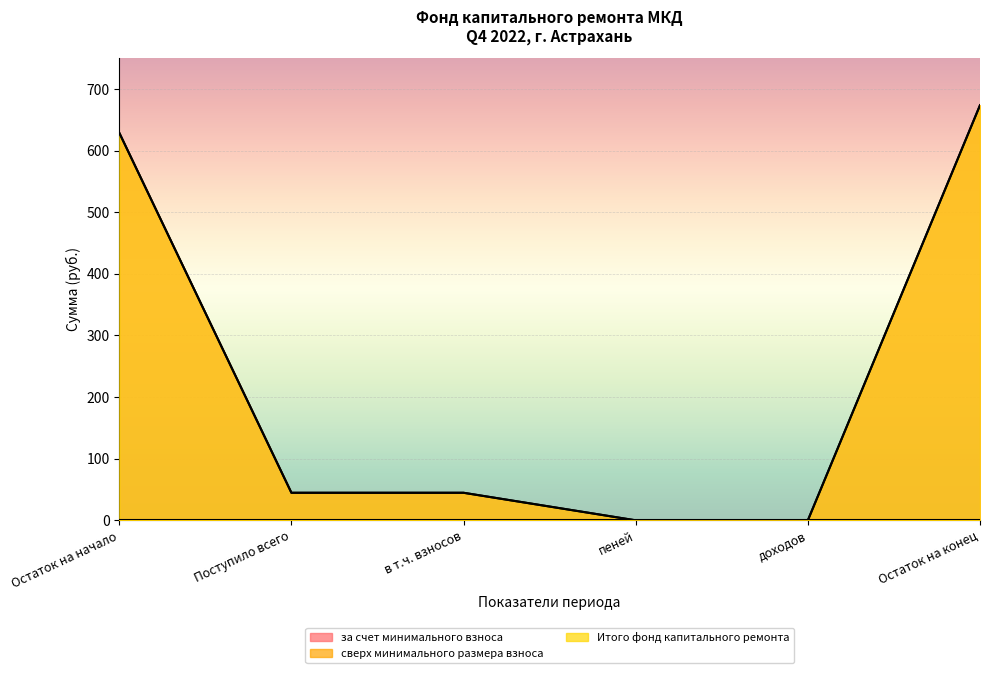

At how many categories does at least one series exceed 228?

2